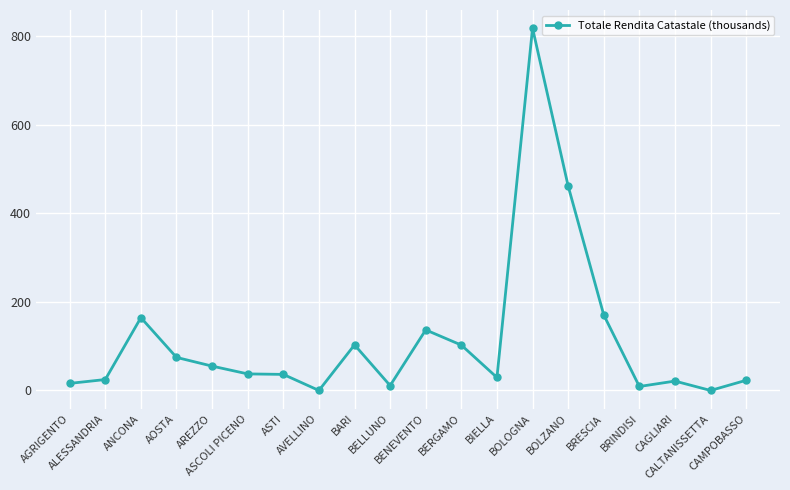

The value at ASTI is 36.3. True or false?

True